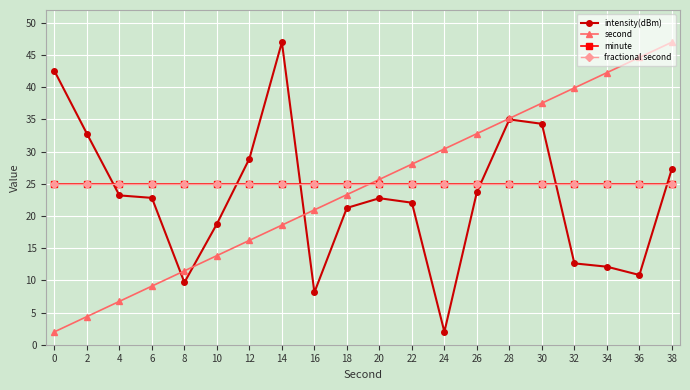

True or false: fractional second has a value of 14.7 at 10.

False